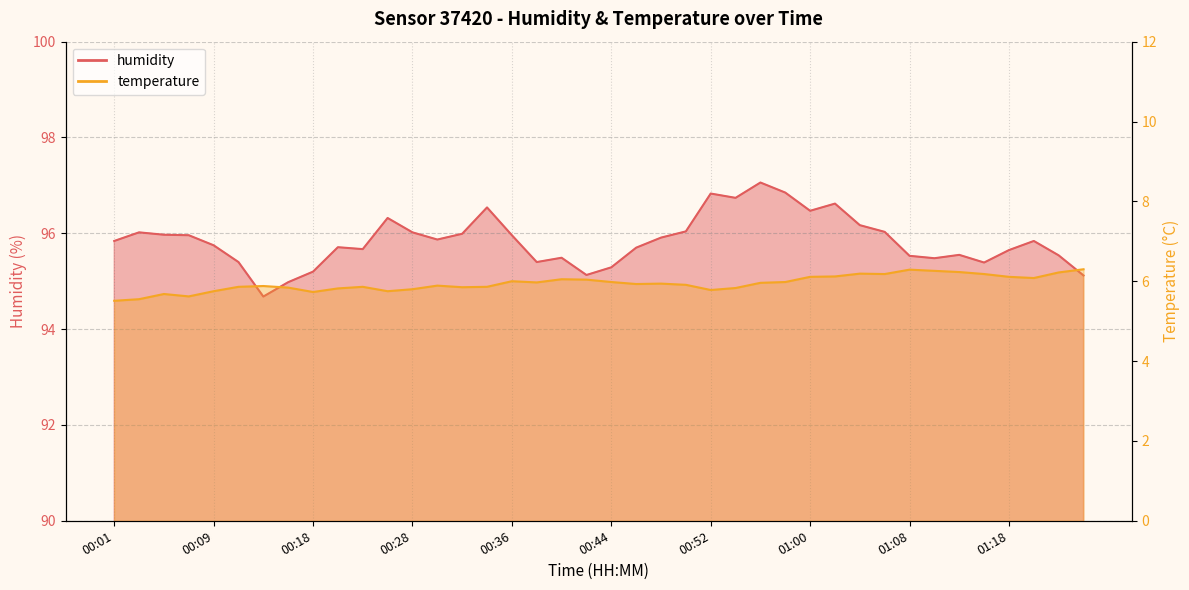

What is the sum of the humidity values at 01:05 and 00:33?

192.7